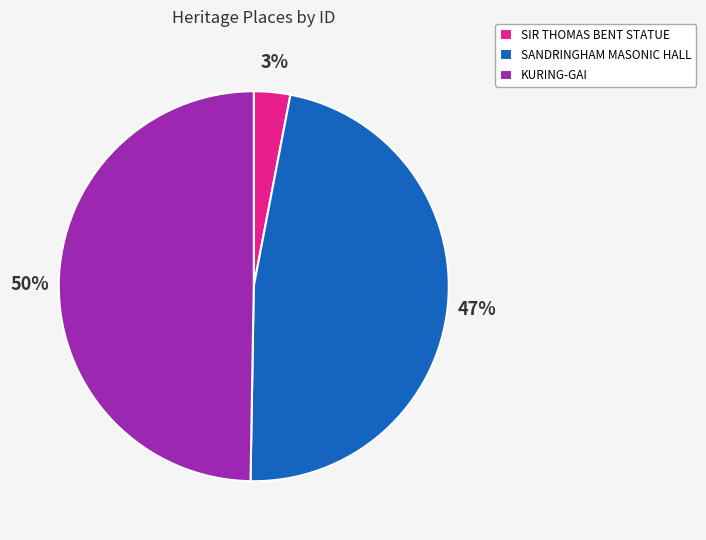

True or false: SIR THOMAS BENT STATUE accounts for 3% of the total.

True